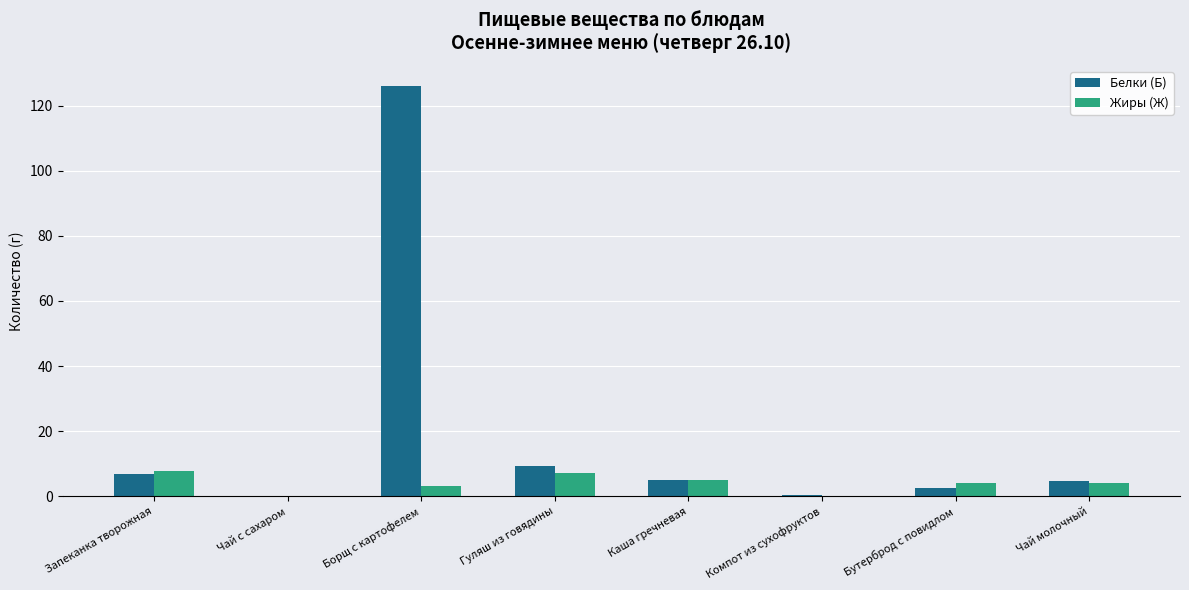

Which series has the largest total across all categories?

Белки (Б)